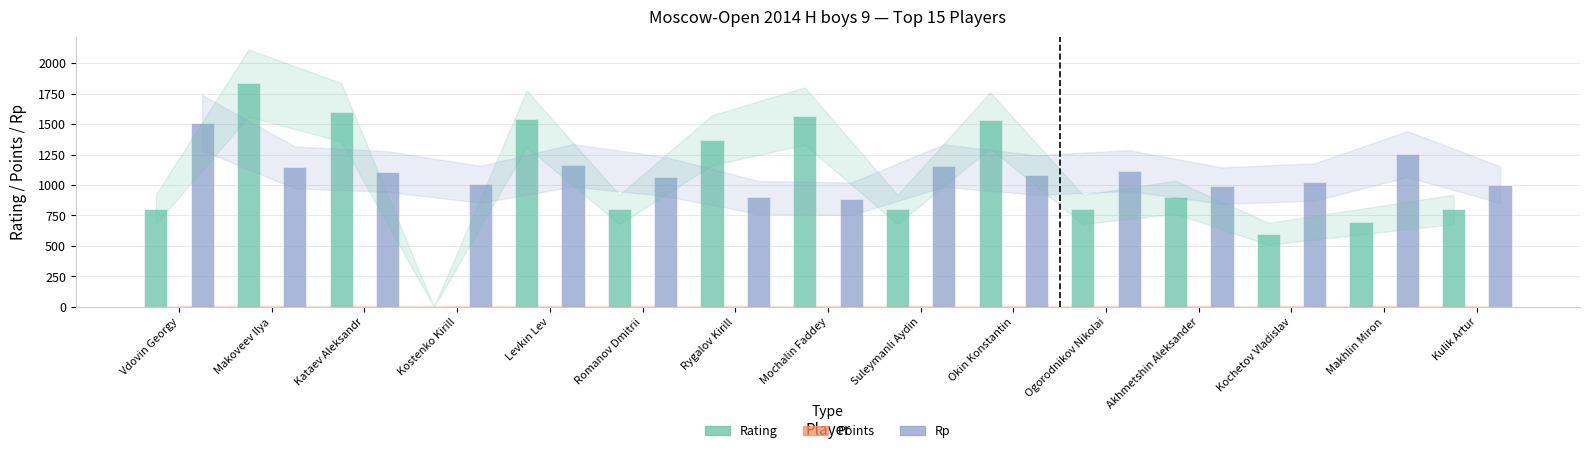

What is the approximate value of Rating at Makhlin Miron?

700.0